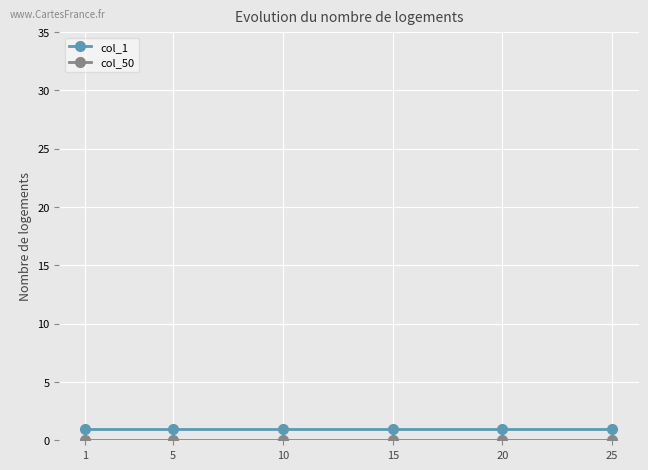

How many lines are shown in the chart?

2